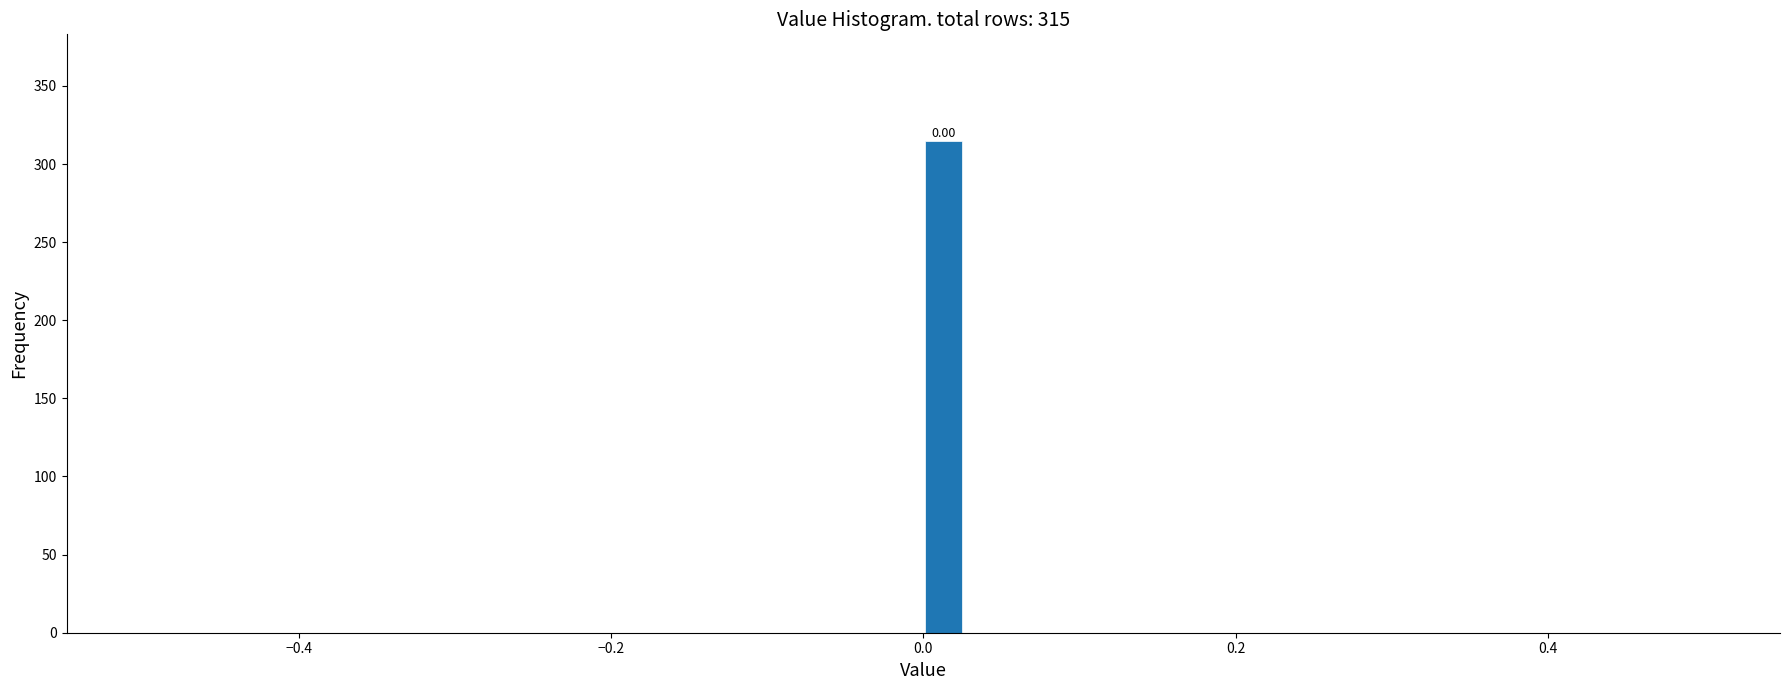

Read against the x-axis, roughly where is the centre of the tallest bar?

0.02